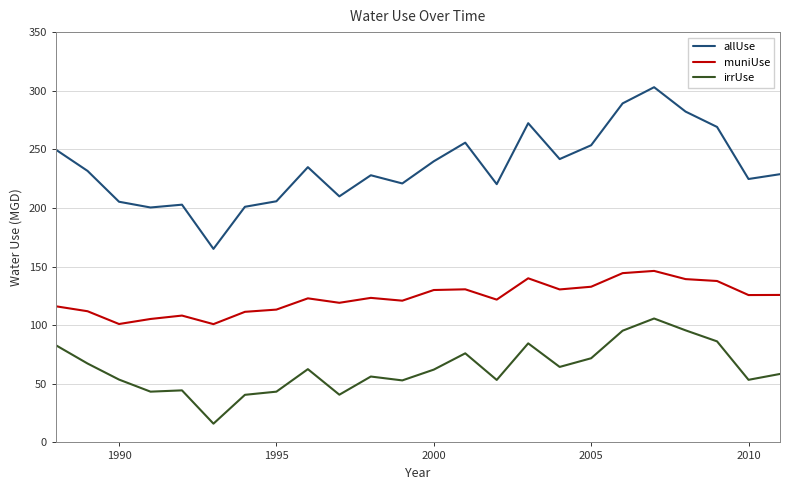

List the series in order of their peak value, lowest first.

irrUse, muniUse, allUse